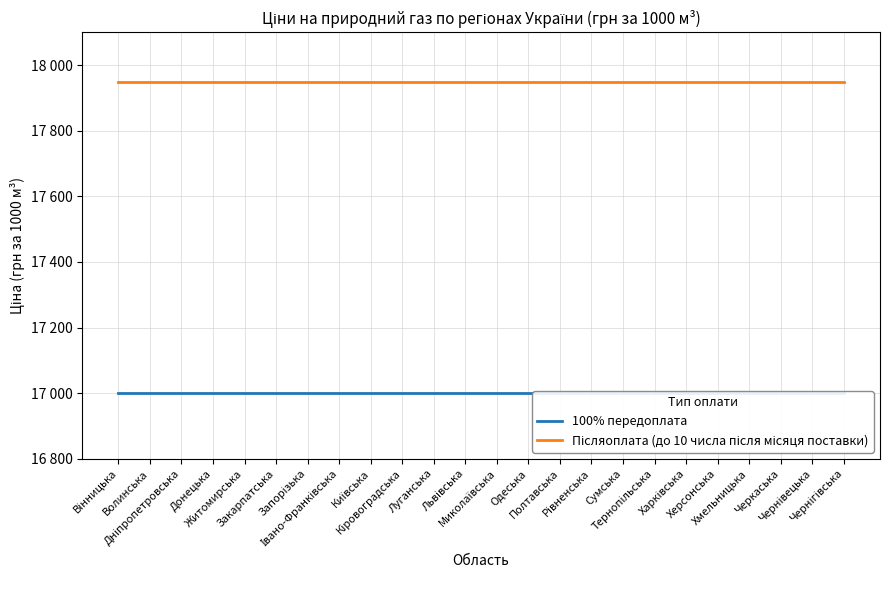

Reading left to right, transcribe all the data shown in this chart.

100% передоплата: 17000	17000	17000	17000	17000	17000	17000	17000	17000	17000	17000	17000	17000	17000	17000	17000	17000	17000	17000	17000	17000	17000	17000	17000
Післяоплата (до 10 числа після місяця поставки): 17950	17950	17950	17950	17950	17950	17950	17950	17950	17950	17950	17950	17950	17950	17950	17950	17950	17950	17950	17950	17950	17950	17950	17950